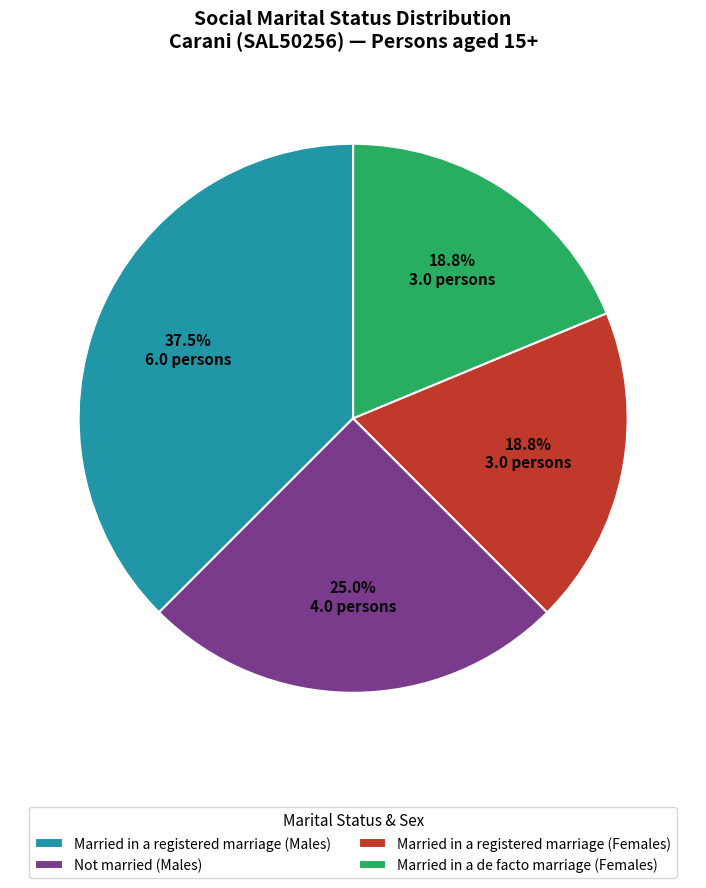

What percentage is NOT represented by Not married (Males)?

75.0%